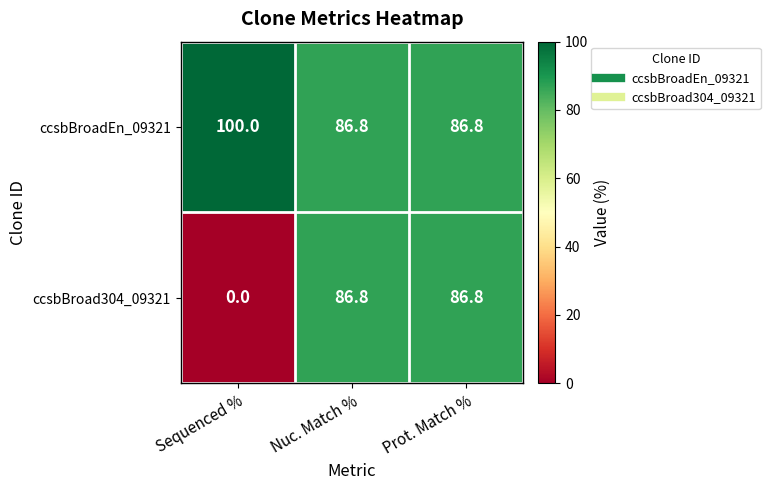

Which series has the largest range (max minus min)?

ccsbBroad304_09321